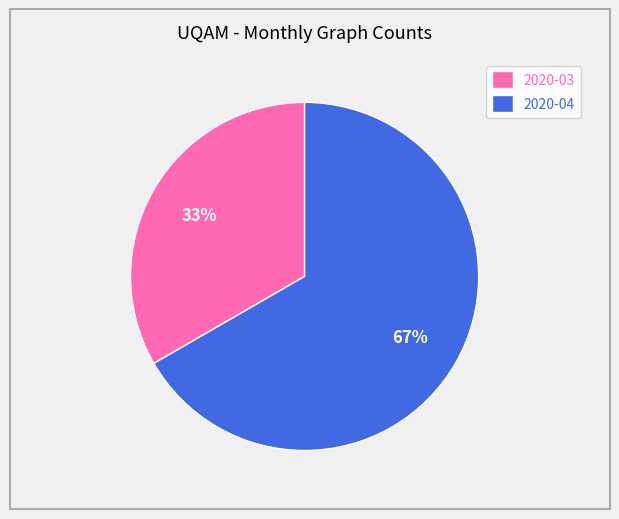

To the nearest percent, what is the average slice percentage?

50%